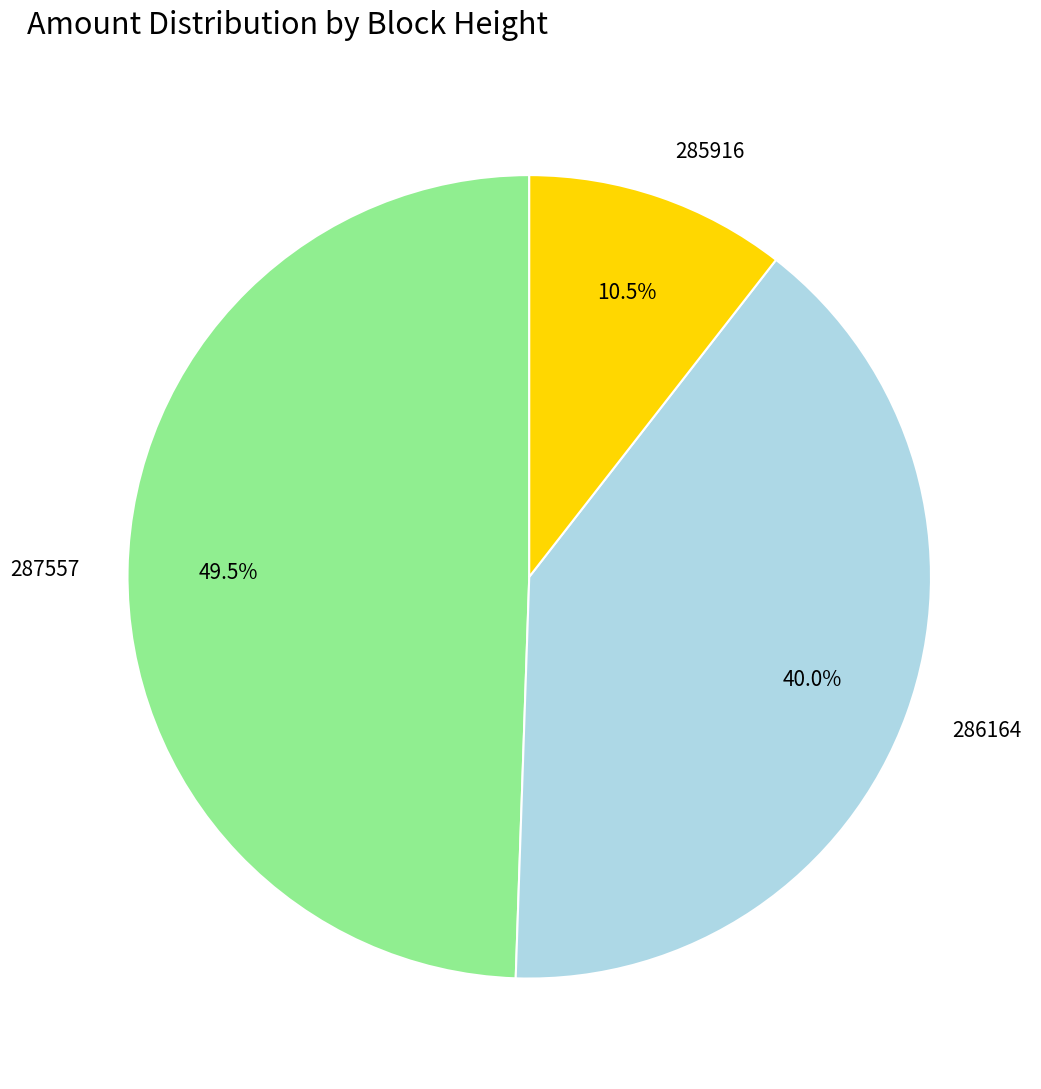

Combined, do 287557 and 286164 account for over 50%?

Yes